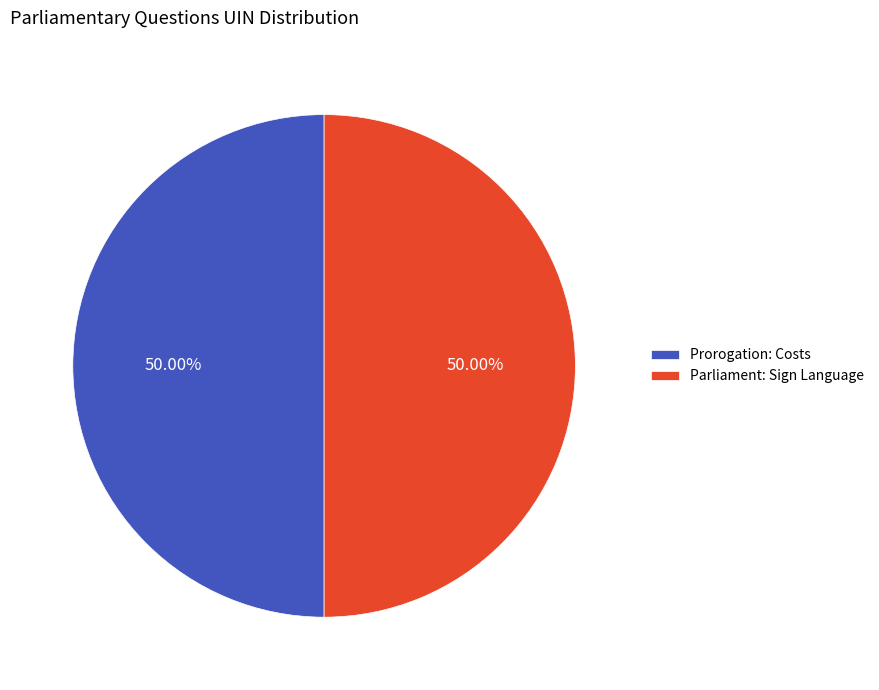

The Parliament: Sign Language slice represents 50% of the pie. True or false?

True